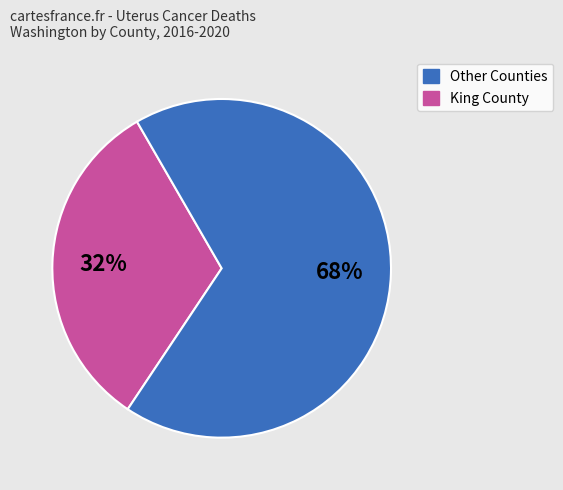

Is there a majority slice in this chart?

Yes